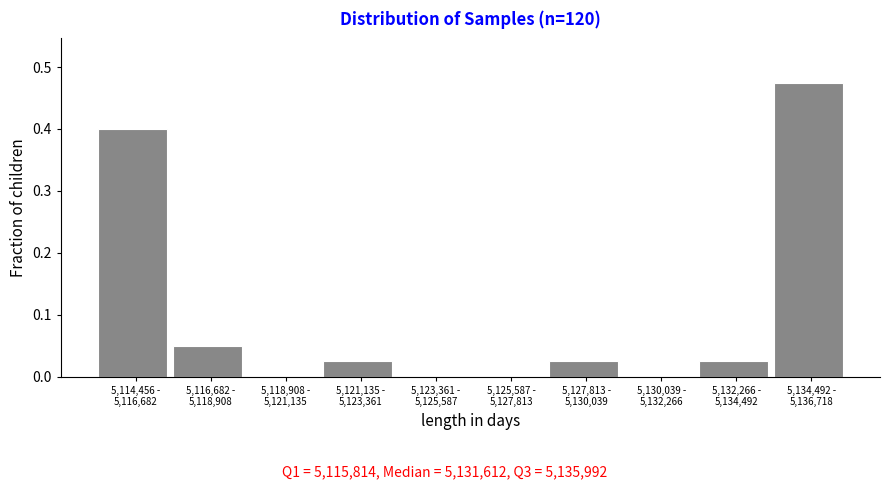

What is the sum of all values?

1.0